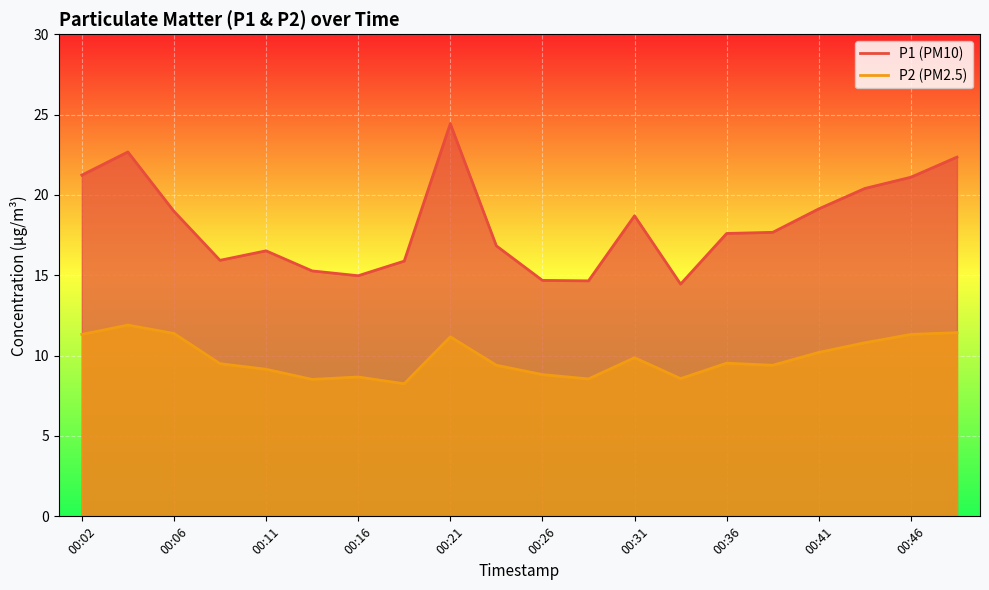

Count the number of categories in the chart.

20